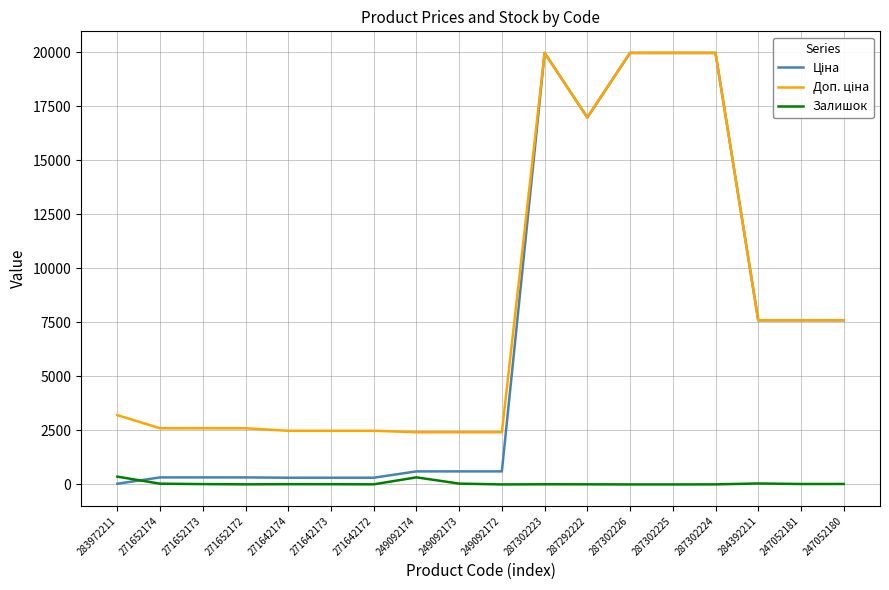

What is the total value across all series at 271652172?

2927.1